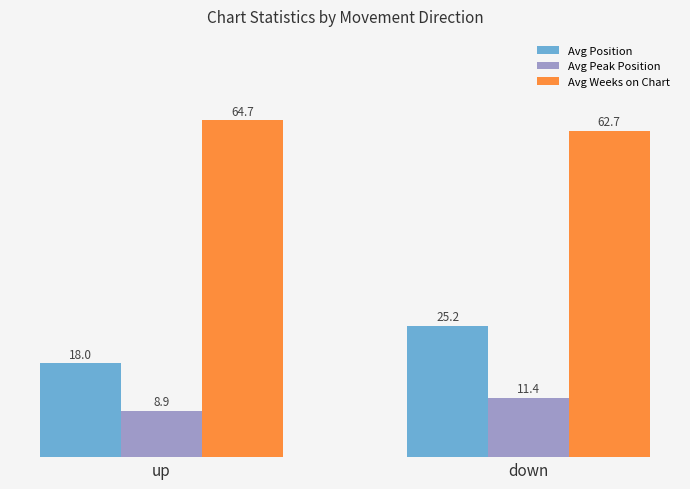

Where is Avg Position nearest to the value 21?

up